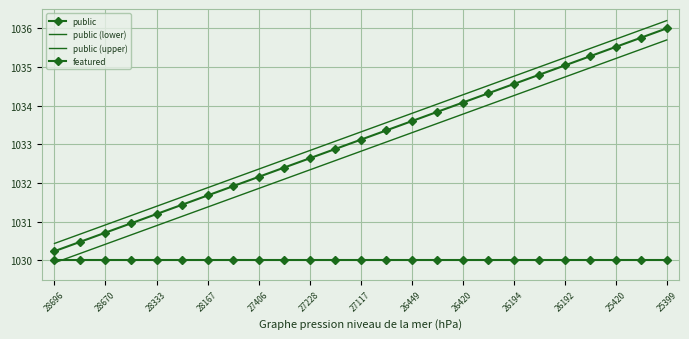

What is the sum of all featured values?

25750.0